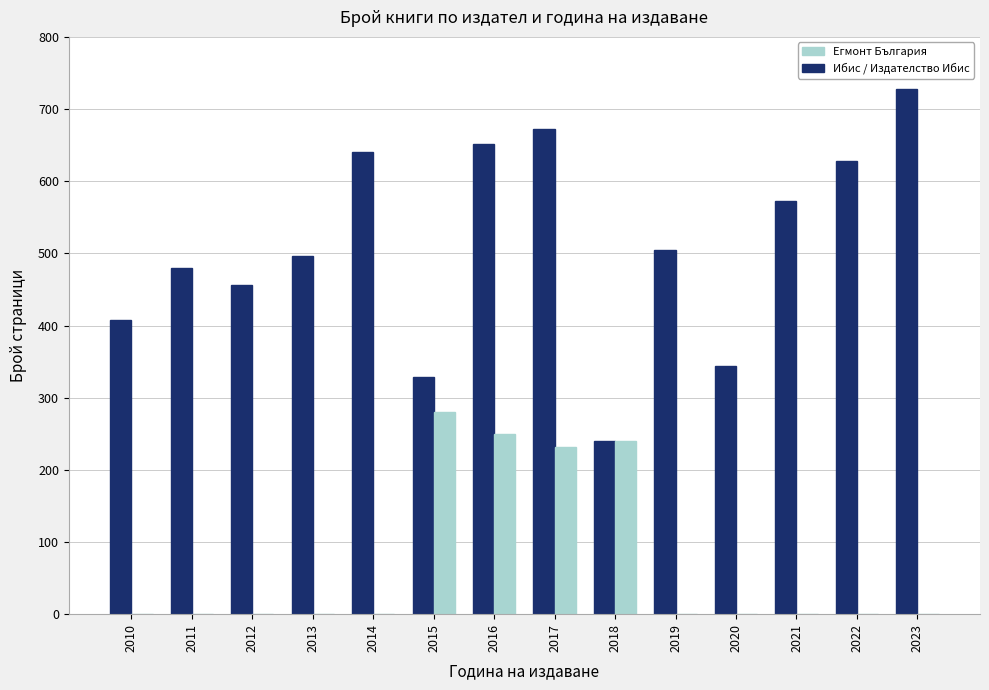

How many groups of bars are there?

14